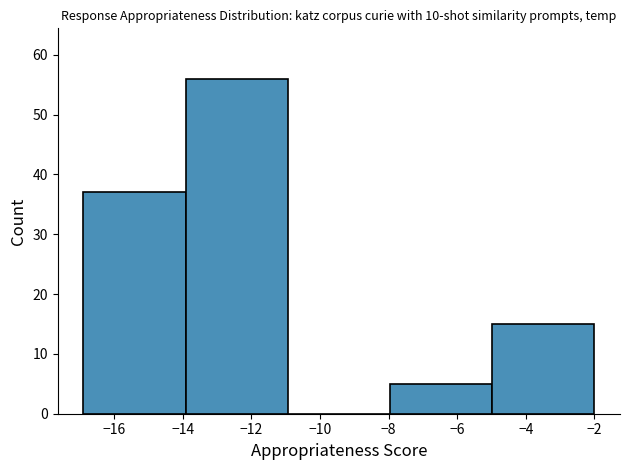

Reading left to right, list every bar in this chart as the range it spans on the x-axis followed by its height. Neither the bar edges nor the heights are printed on the chart, so give them approximately, as read against the axes.

-16.90 to -13.92: 37
-13.92 to -10.94: 56
-10.94 to -7.96: 0
-7.96 to -4.98: 5
-4.98 to -2.00: 15